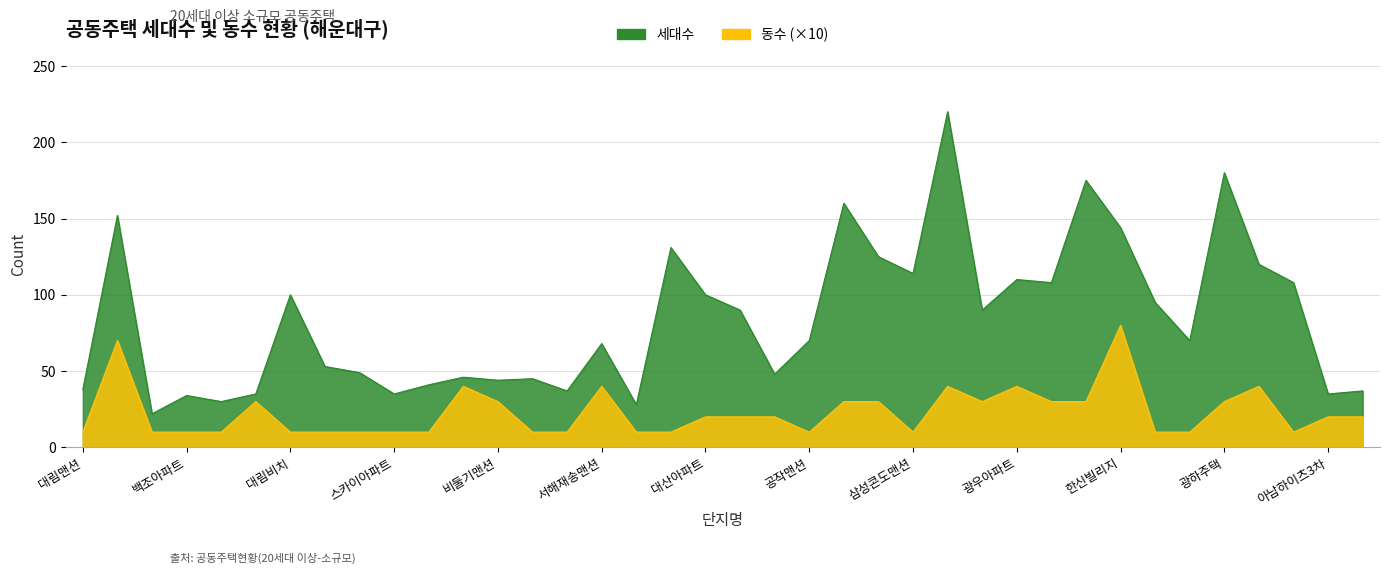

Where does the 동수 series first go above 20?

반여아파트